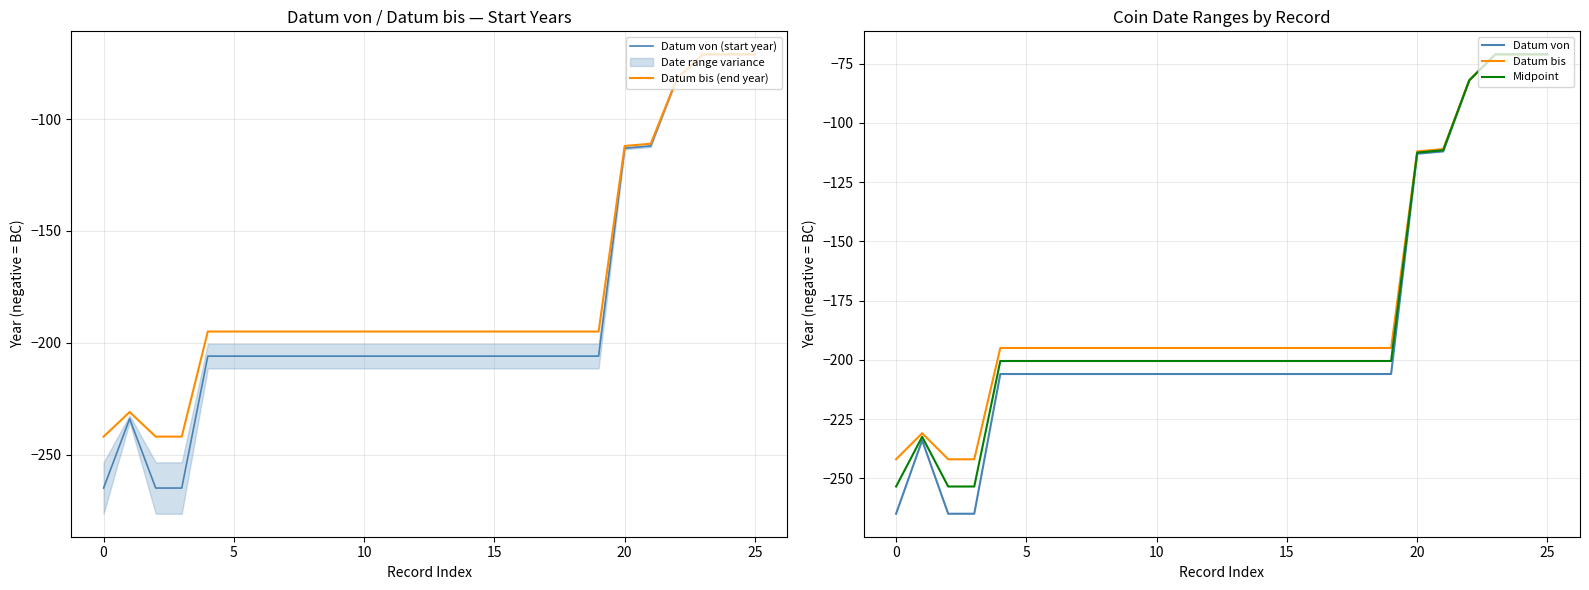

Reading right to left, what are all the values shown in this chart?

Datum von (start year): -71.0	-71.0	-71.0	-82.0	-112.0	-113.0	-206.0	-206.0	-206.0	-206.0	-206.0	-206.0	-206.0	-206.0	-206.0	-206.0	-206.0	-206.0	-206.0	-206.0	-206.0	-206.0	-265.0	-265.0	-234.0	-265.0
Datum bis (end year): -71.0	-71.0	-71.0	-82.0	-111.0	-112.0	-195.0	-195.0	-195.0	-195.0	-195.0	-195.0	-195.0	-195.0	-195.0	-195.0	-195.0	-195.0	-195.0	-195.0	-195.0	-195.0	-242.0	-242.0	-231.0	-242.0
Datum von: -71.0	-71.0	-71.0	-82.0	-112.0	-113.0	-206.0	-206.0	-206.0	-206.0	-206.0	-206.0	-206.0	-206.0	-206.0	-206.0	-206.0	-206.0	-206.0	-206.0	-206.0	-206.0	-265.0	-265.0	-234.0	-265.0
Datum bis: -71.0	-71.0	-71.0	-82.0	-111.0	-112.0	-195.0	-195.0	-195.0	-195.0	-195.0	-195.0	-195.0	-195.0	-195.0	-195.0	-195.0	-195.0	-195.0	-195.0	-195.0	-195.0	-242.0	-242.0	-231.0	-242.0
Midpoint: -71.0	-71.0	-71.0	-82.0	-111.5	-112.5	-200.5	-200.5	-200.5	-200.5	-200.5	-200.5	-200.5	-200.5	-200.5	-200.5	-200.5	-200.5	-200.5	-200.5	-200.5	-200.5	-253.5	-253.5	-232.5	-253.5